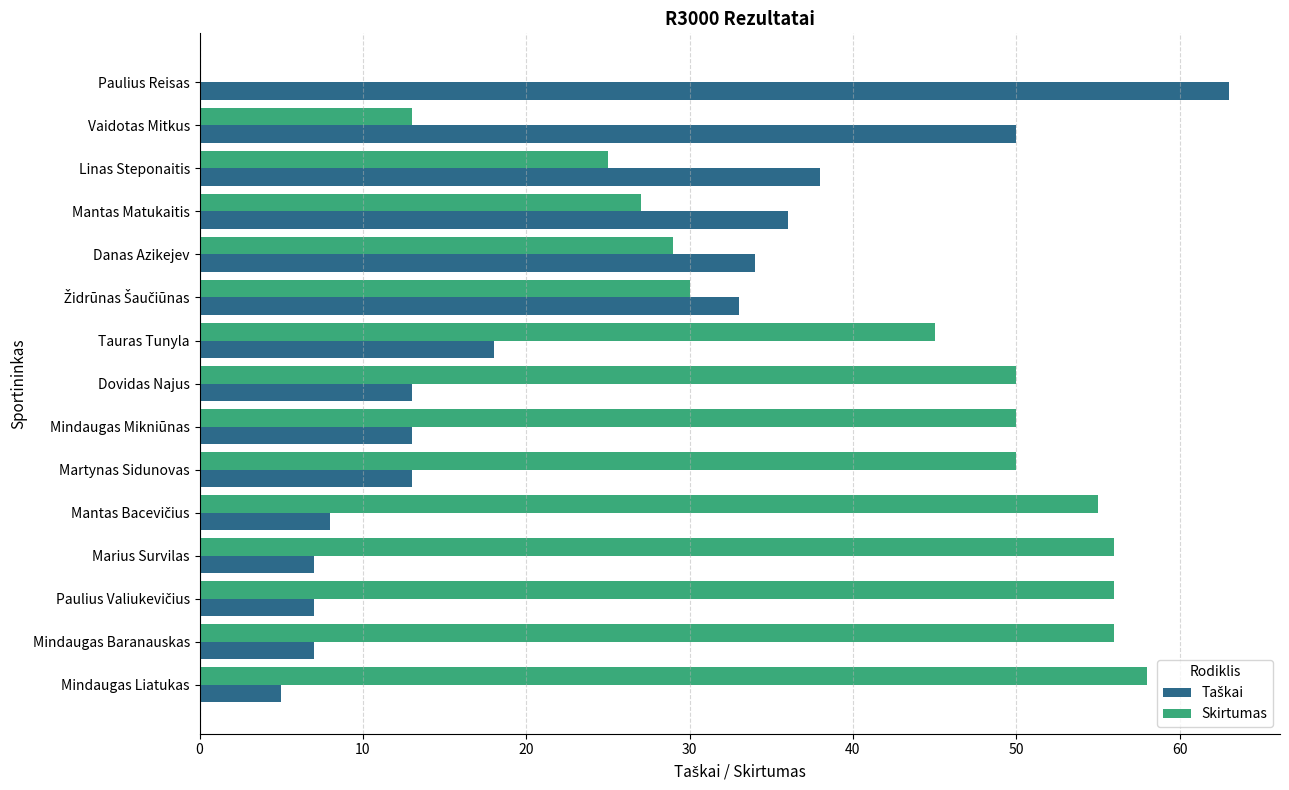

How many values in Skirtumas are above zero?

14